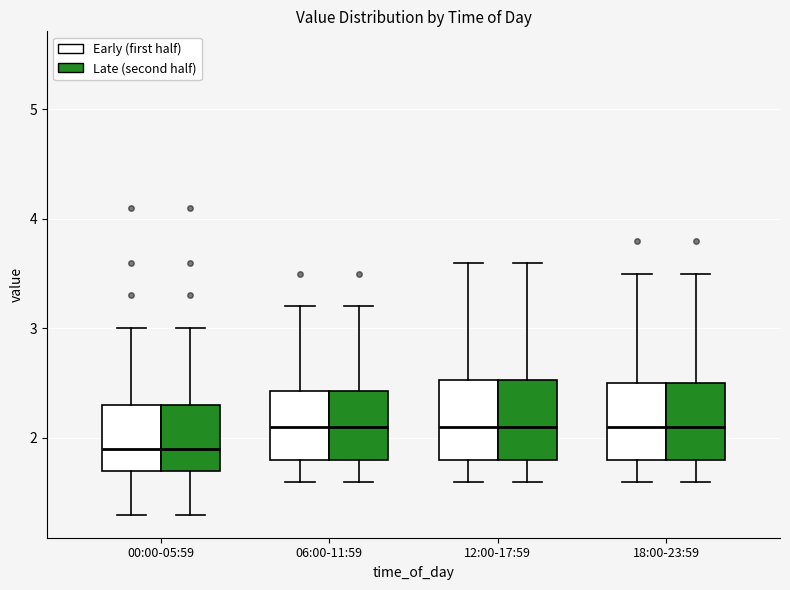

Reading left to right, read every box against the y-axis: the position of its median line, the range the box covers, and the ends of its whiskers. The values are not printed on the chart, so give them approximately, as read against the axis.

00:00-05:59 (Early (first half)): median 1.9, box 1.7 to 2.3, whiskers 1.3 to 3.0
00:00-05:59 (Late (second half)): median 1.9, box 1.7 to 2.3, whiskers 1.3 to 3.0
06:00-11:59 (Early (first half)): median 2.1, box 1.8 to 2.4, whiskers 1.6 to 3.2
06:00-11:59 (Late (second half)): median 2.1, box 1.8 to 2.4, whiskers 1.6 to 3.2
12:00-17:59 (Early (first half)): median 2.1, box 1.8 to 2.5, whiskers 1.6 to 3.6
12:00-17:59 (Late (second half)): median 2.1, box 1.8 to 2.5, whiskers 1.6 to 3.6
18:00-23:59 (Early (first half)): median 2.1, box 1.8 to 2.5, whiskers 1.6 to 3.5
18:00-23:59 (Late (second half)): median 2.1, box 1.8 to 2.5, whiskers 1.6 to 3.5